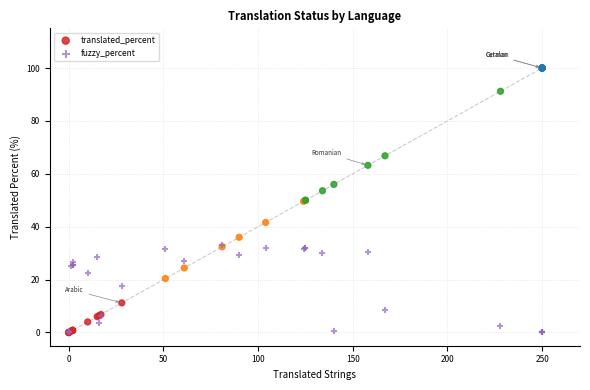

What are all the series names shown in the legend?

translated_percent, fuzzy_percent